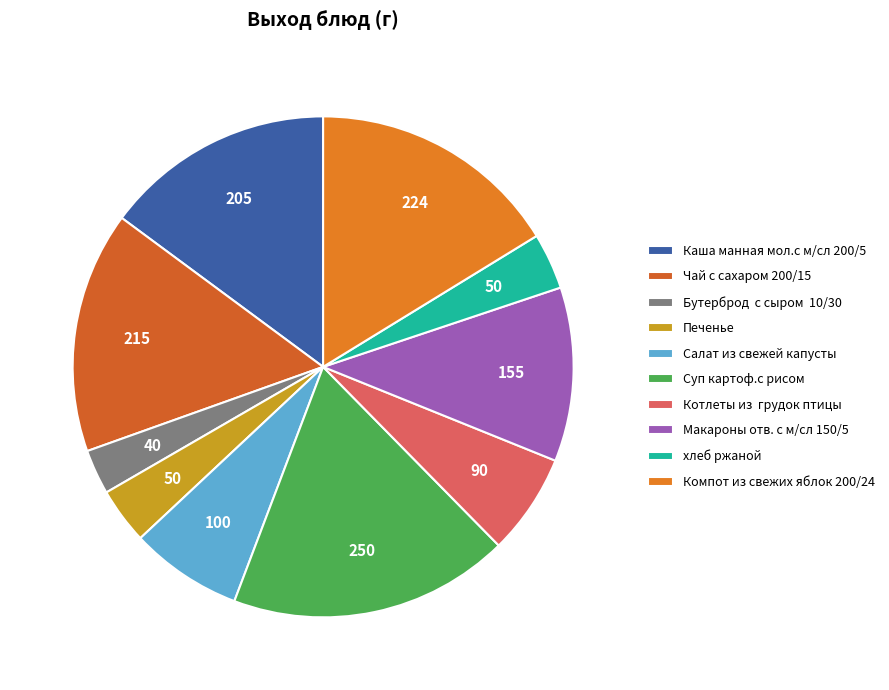

Does Каша манная мол.с м/сл 200/5 account for over 50% of the chart?

No